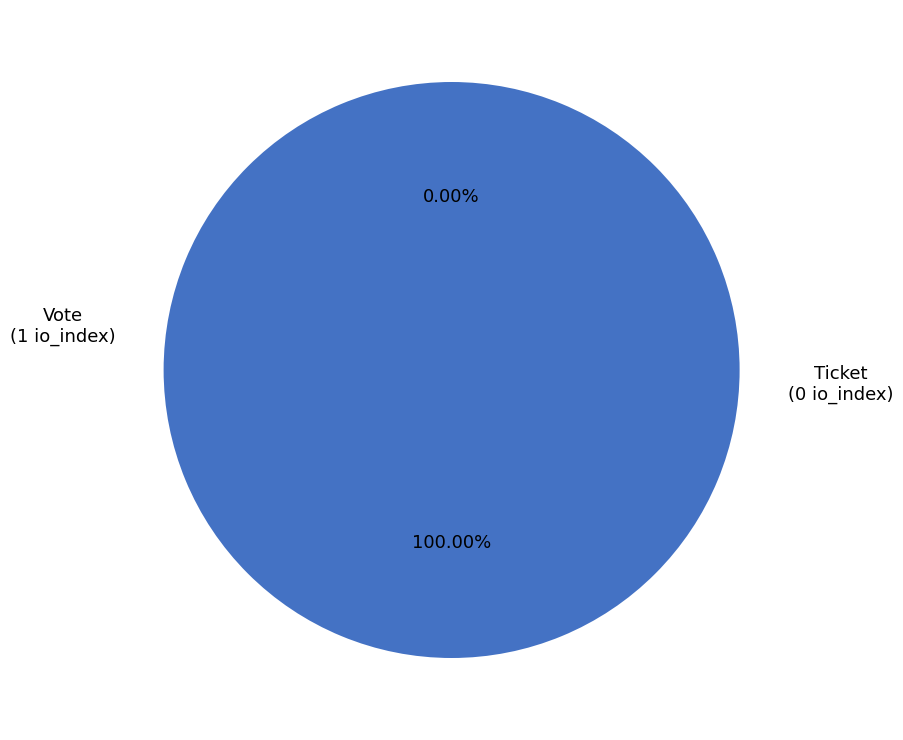

Is it true that Ticket is 0% of the pie?

True